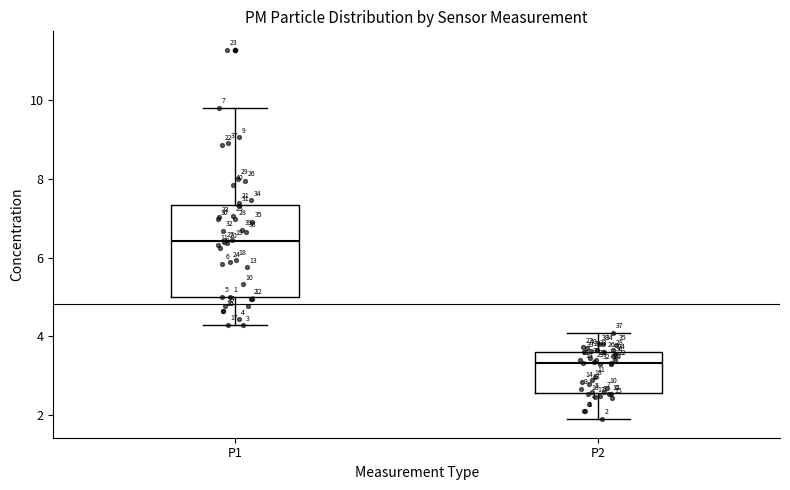

Which box has the lowest median line?

P2